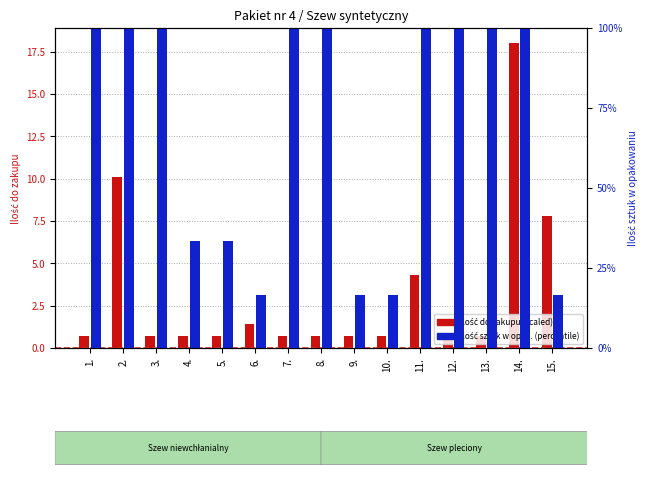

What position from the left is 14.?

14